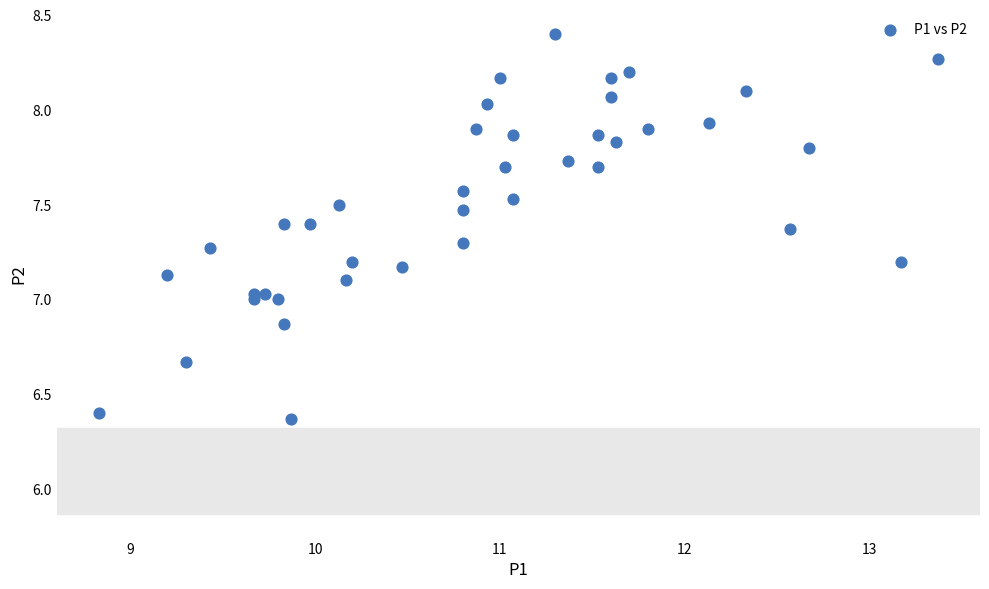

What is the range of Y values (max minus min)?

2.0